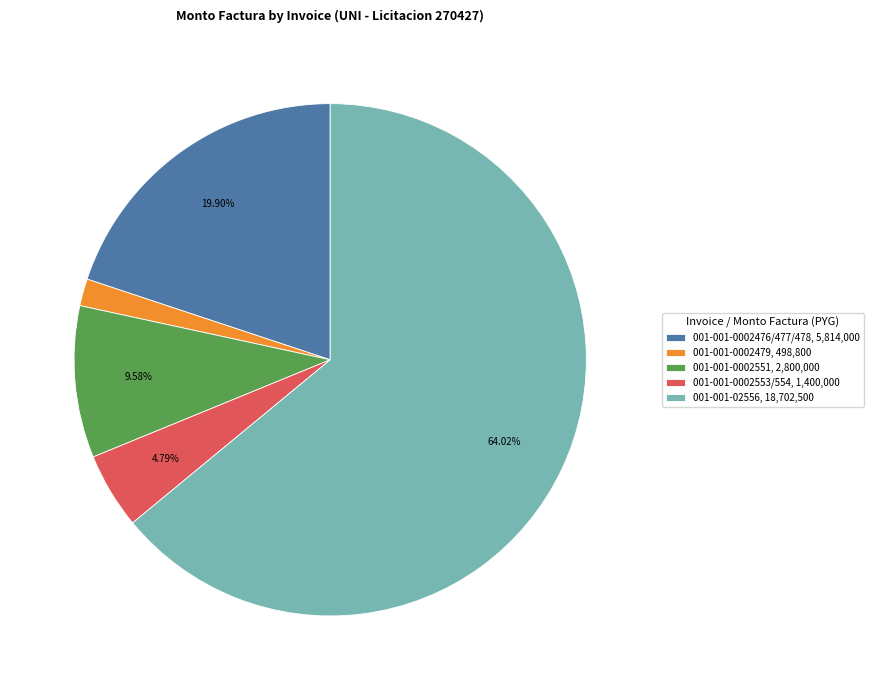

Count the number of slices in the pie.

5